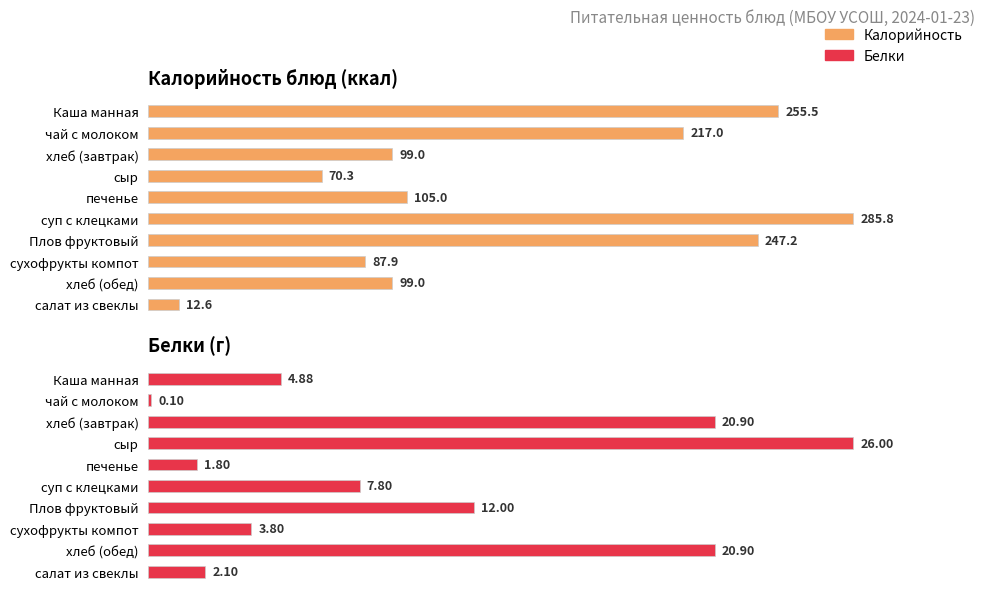

Which series changed the most between печенье and Плов фруктовый?

Калорийность